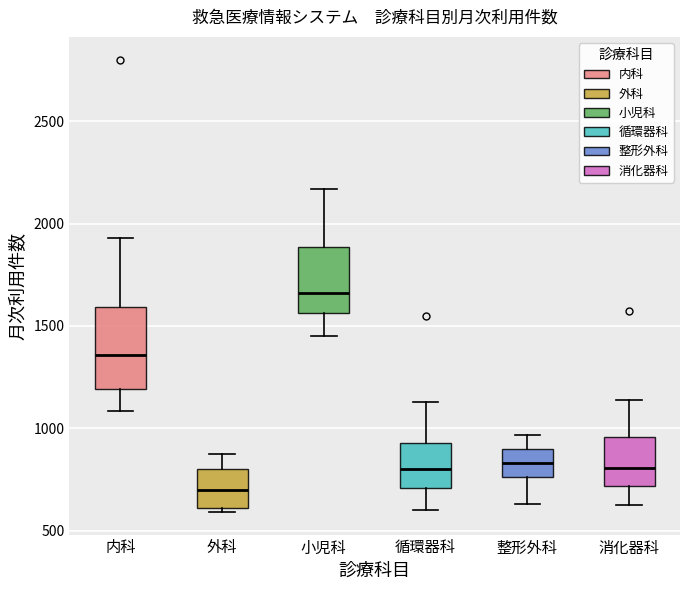

Where does the lower whisker of the box for 消化器科 end on the y-axis? The values are not printed on the chart, so give them approximately, as read against the axis.

650